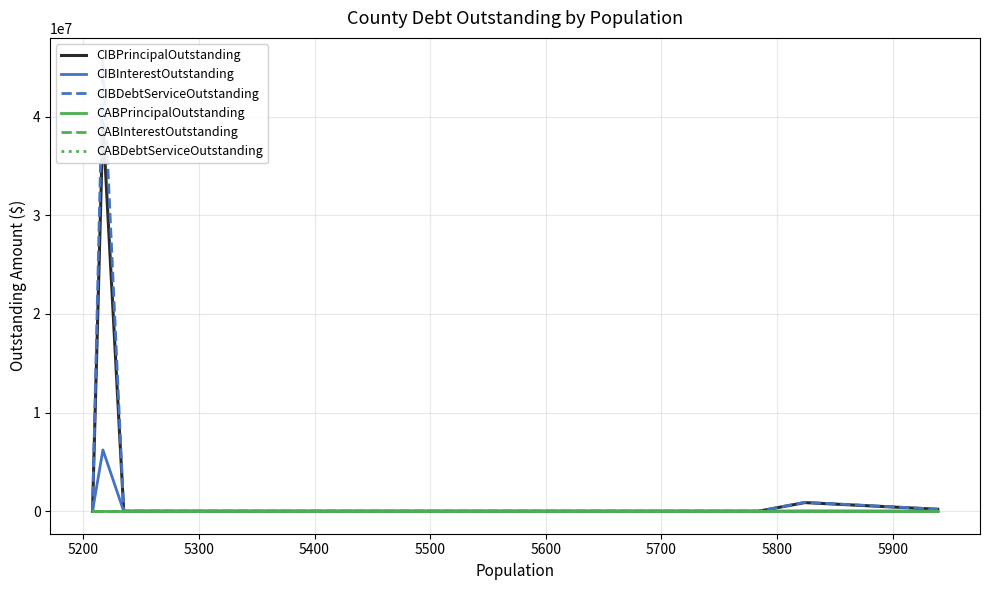

Which series has the widest spread of values?

CIBDebtServiceOutstanding